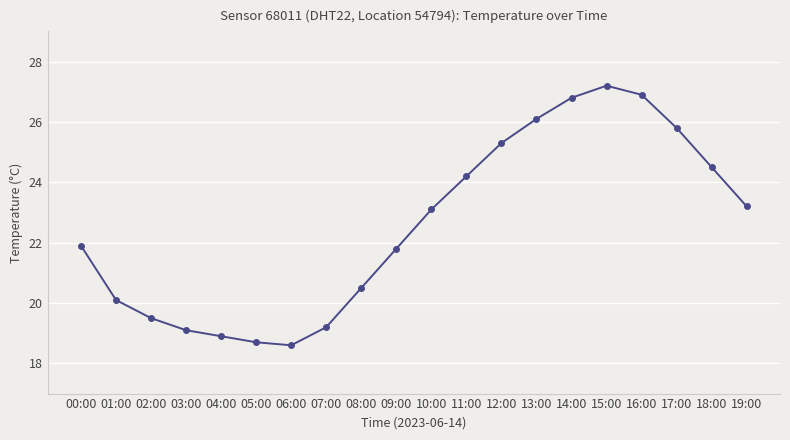

What is the value of the 17th point from the left?

26.9